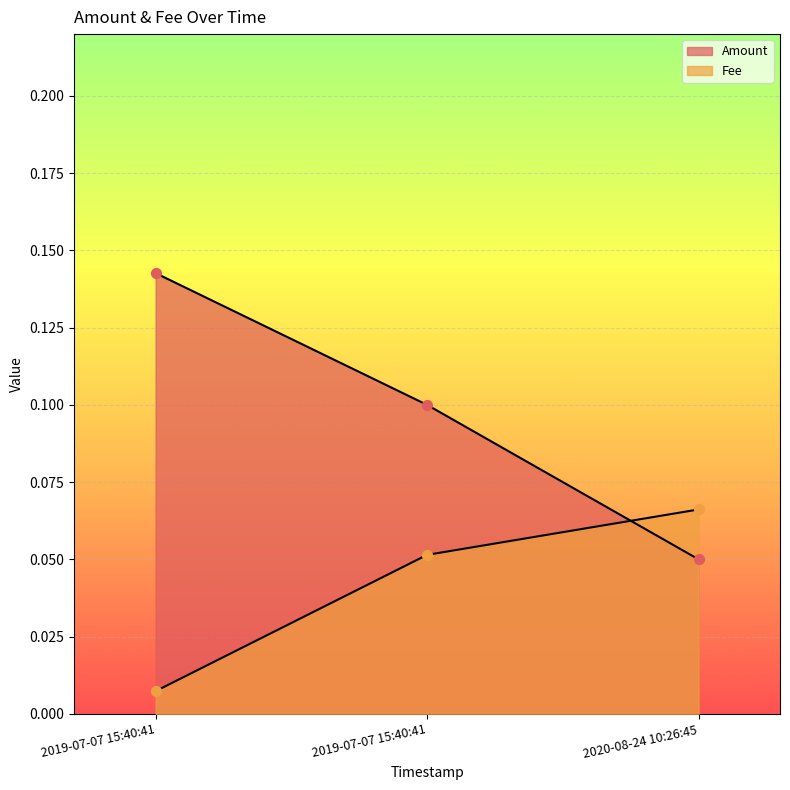

What are all the series names shown in the legend?

Amount, Fee